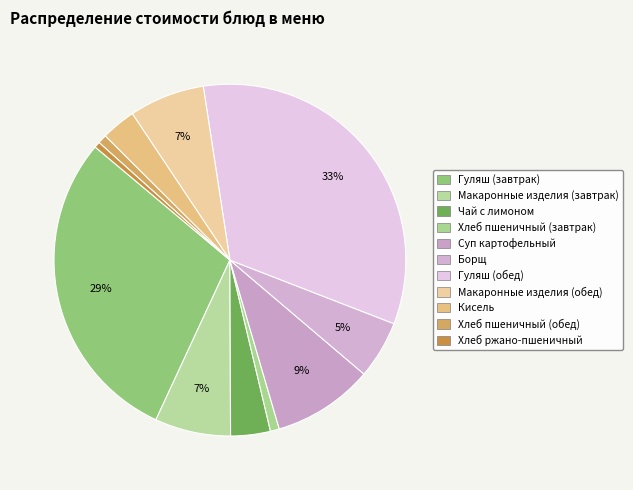

To the nearest percent, what is the combined percentage of Гуляш (обед) and Кисель?

36%